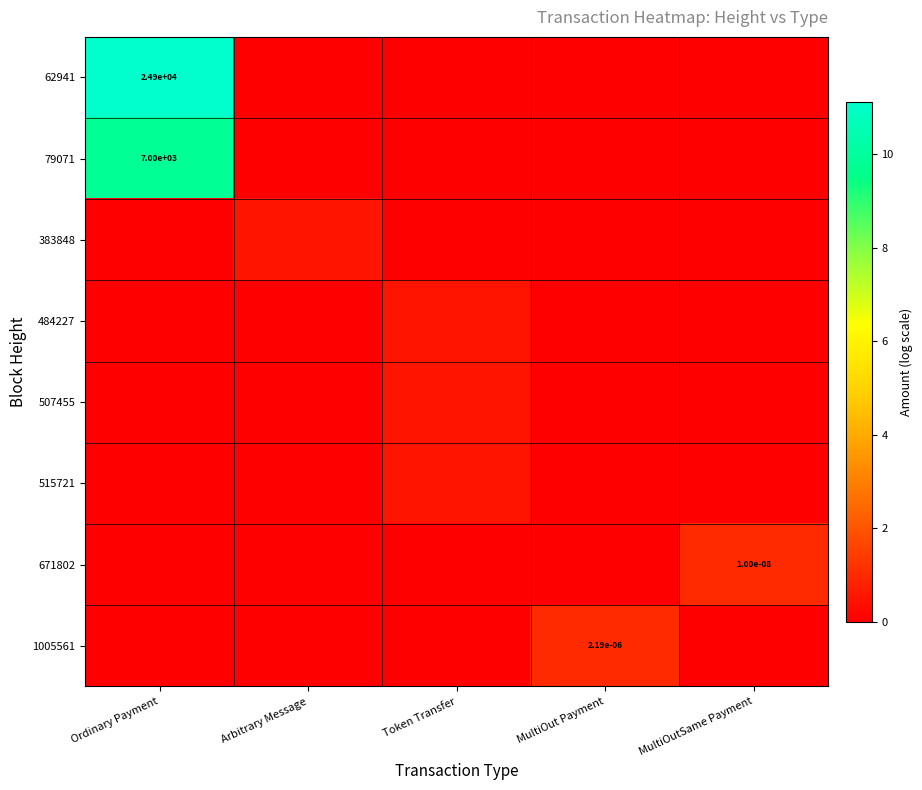

At which category does the chart reach its peak across all series?

Ordinary Payment